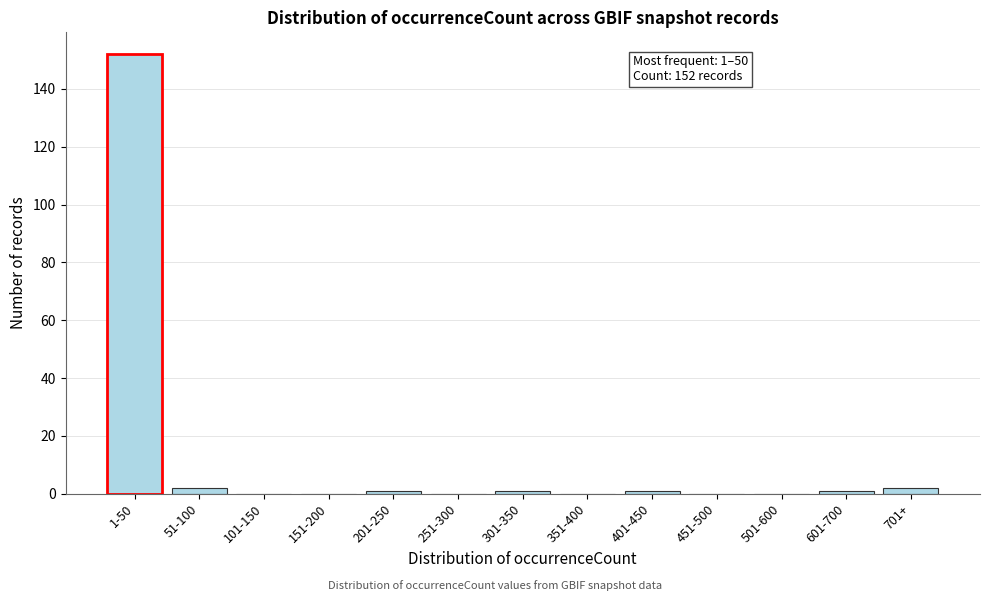

Reading left to right, transcribe all the data shown in this chart.

1-50=152	51-100=2	101-150=0	151-200=0	201-250=1	251-300=0	301-350=1	351-400=0	401-450=1	451-500=0	501-600=0	601-700=1	701+=2